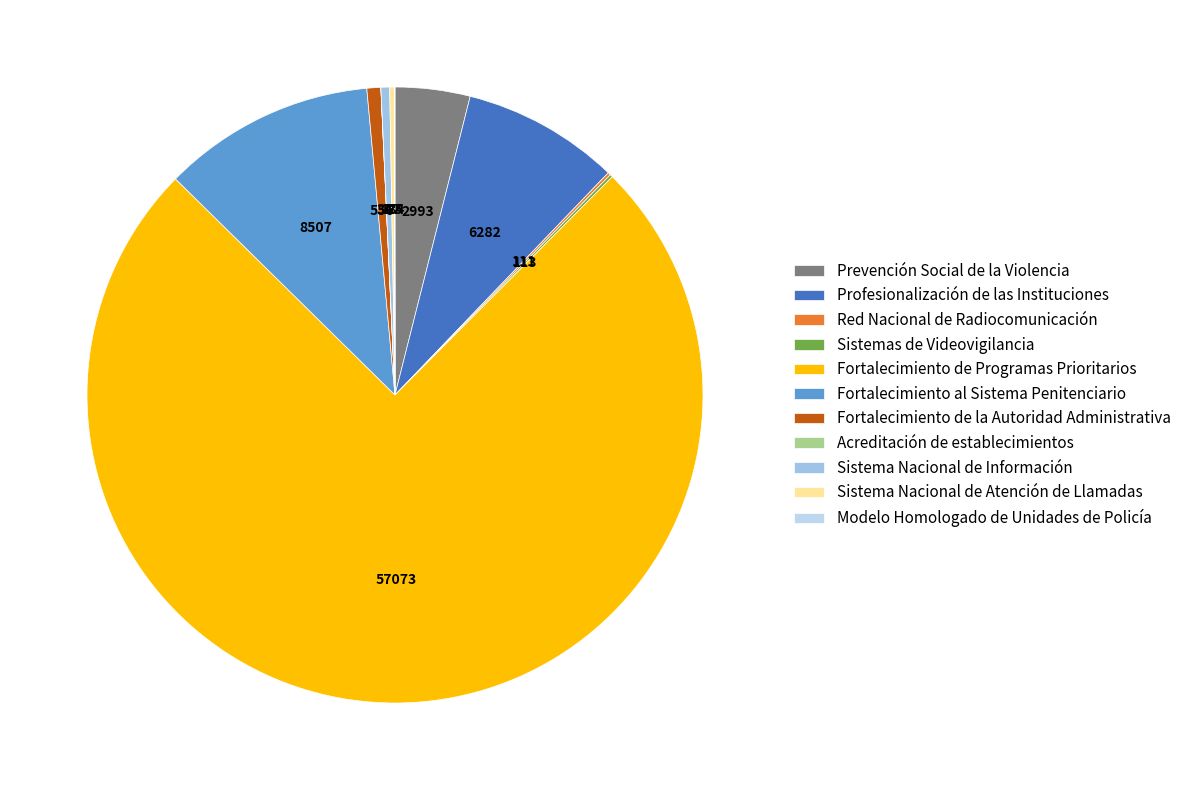

What percentage is the Fortalecimiento de Programas Prioritarios slice, to the nearest percent?

75%